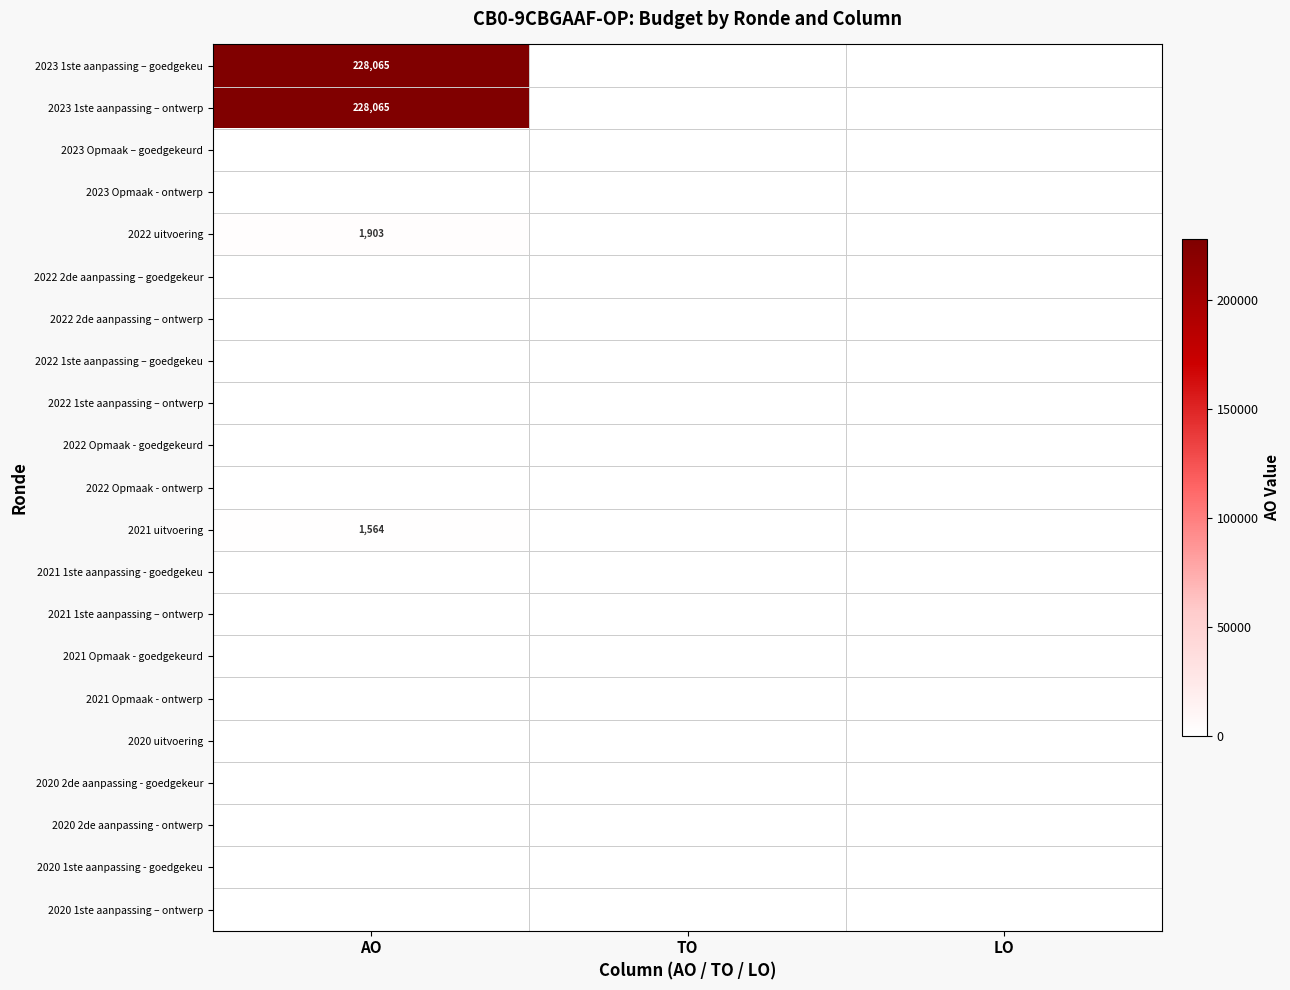

Between AO and LO, which is larger?

AO